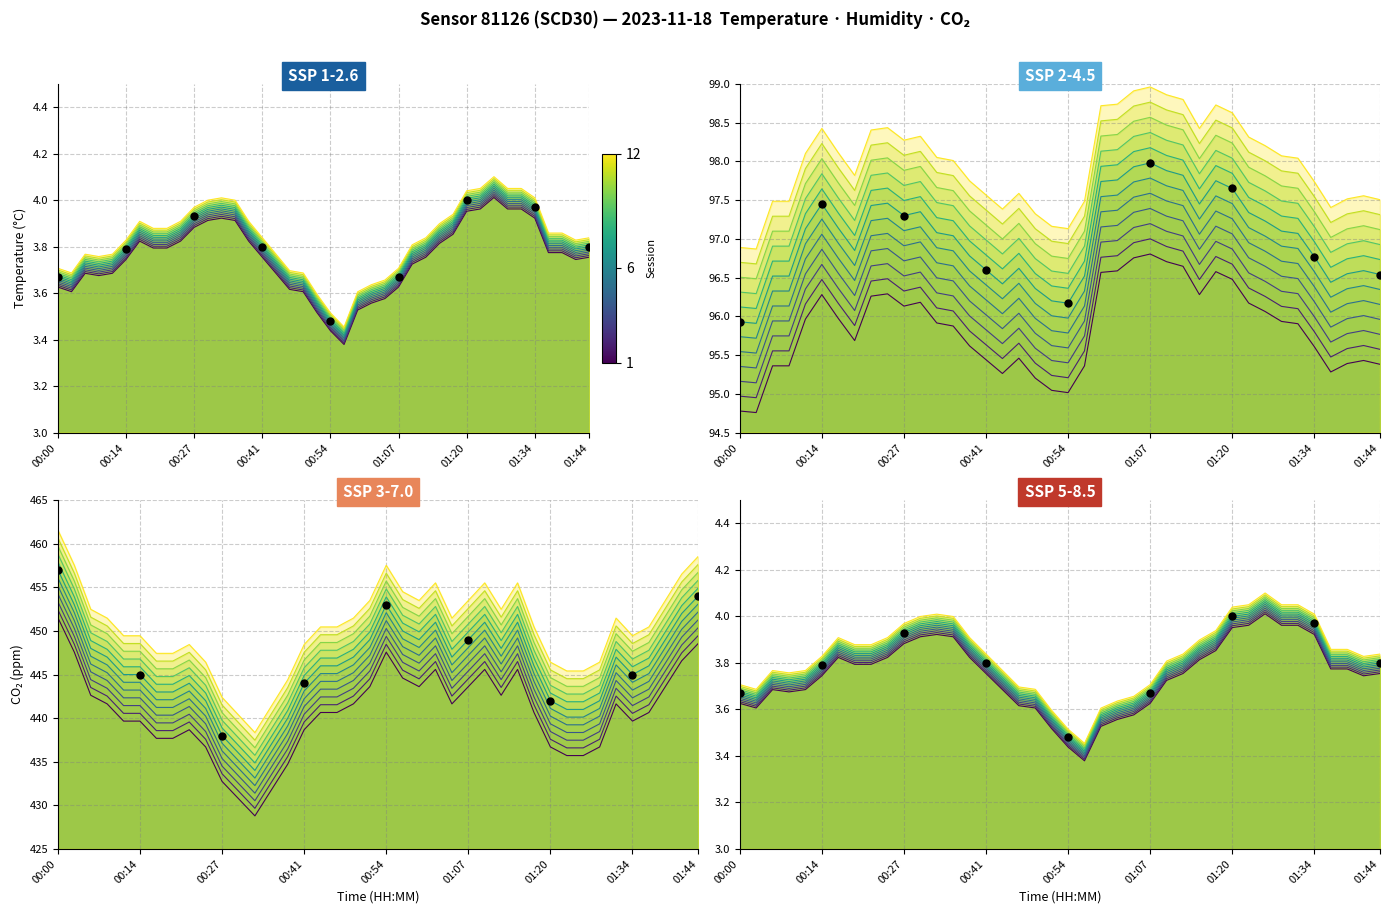

Read the value at 00:14.

3.8